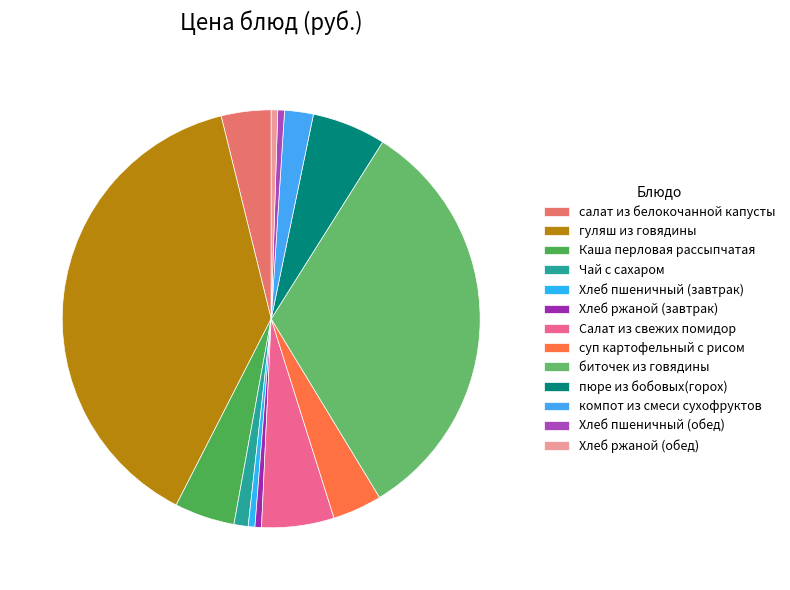

What is the smallest slice in the pie chart?

Хлеб ржаной (завтрак)